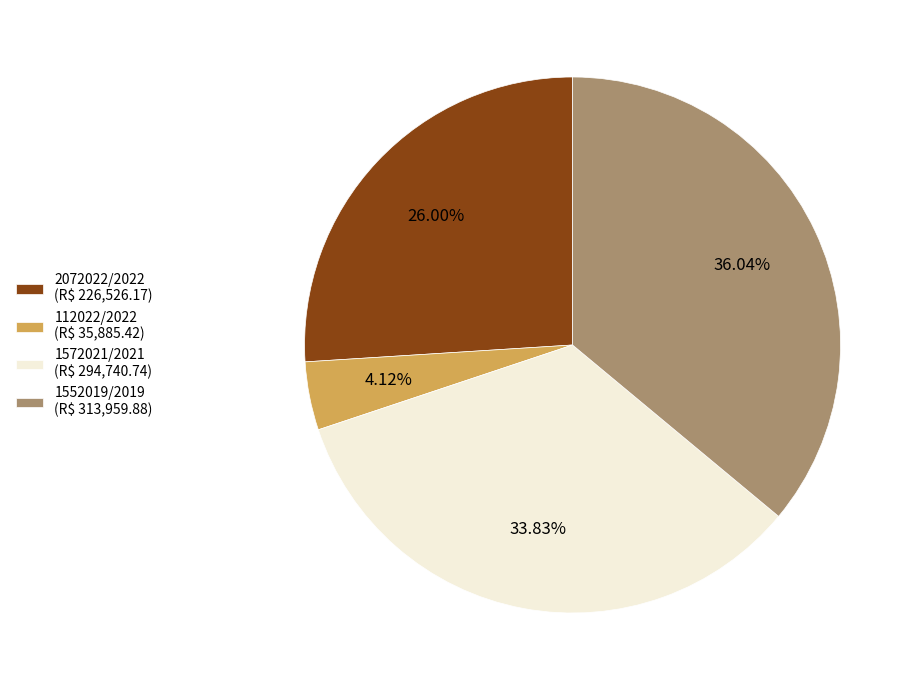

To the nearest percent, what percentage of the pie is 112022/2022?

4%